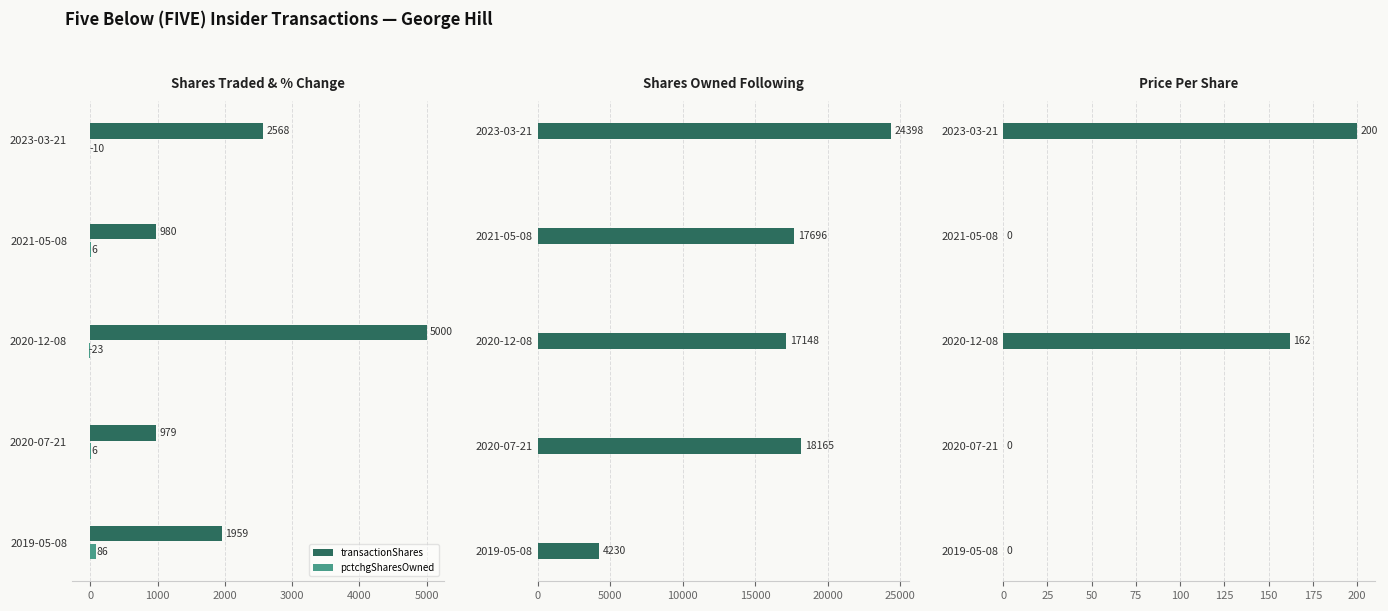

The transactionShares series shows 2196 at 2020-12-08. True or false?

False